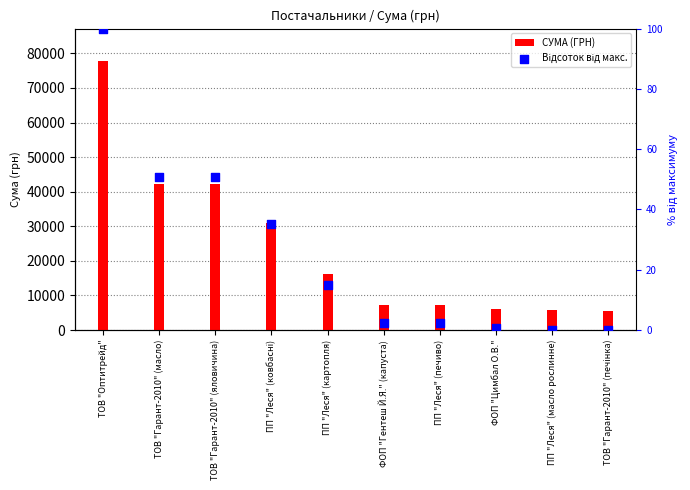

At how many categories does at least one series exceed 62394?

1